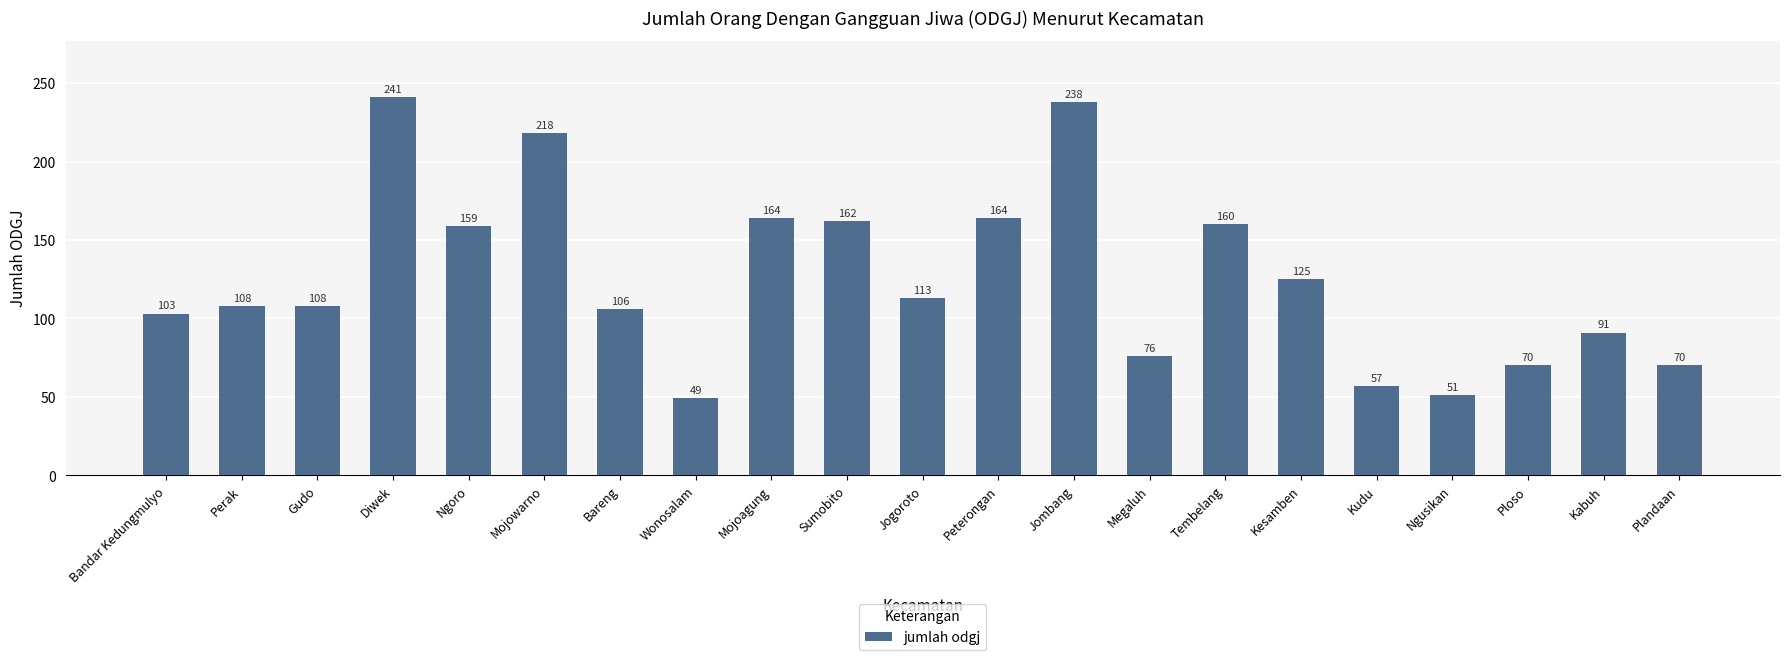

Where is the data nearest to the value 145?

Ngoro